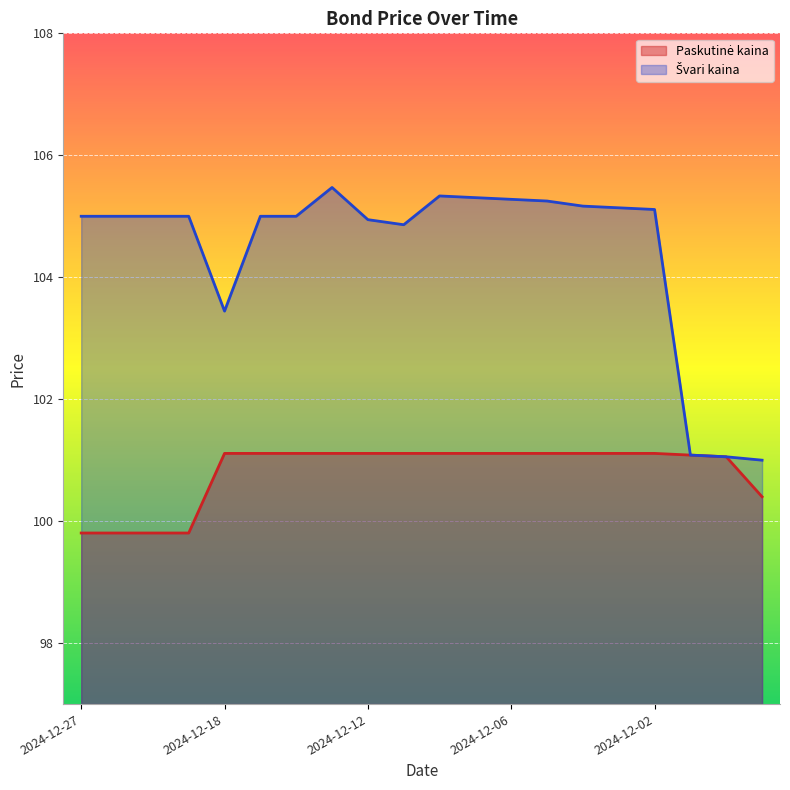

Which series has the largest range (max minus min)?

Švari kaina